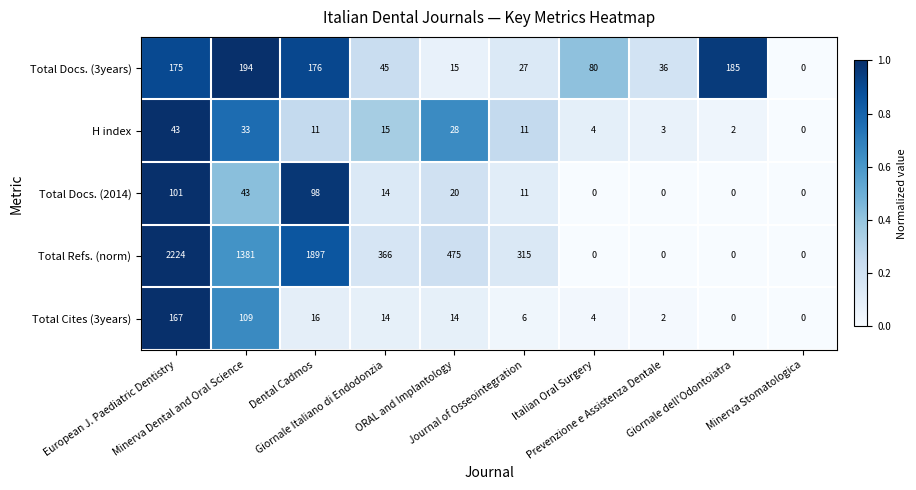

Which series has the largest range (max minus min)?

Total Refs. (norm)